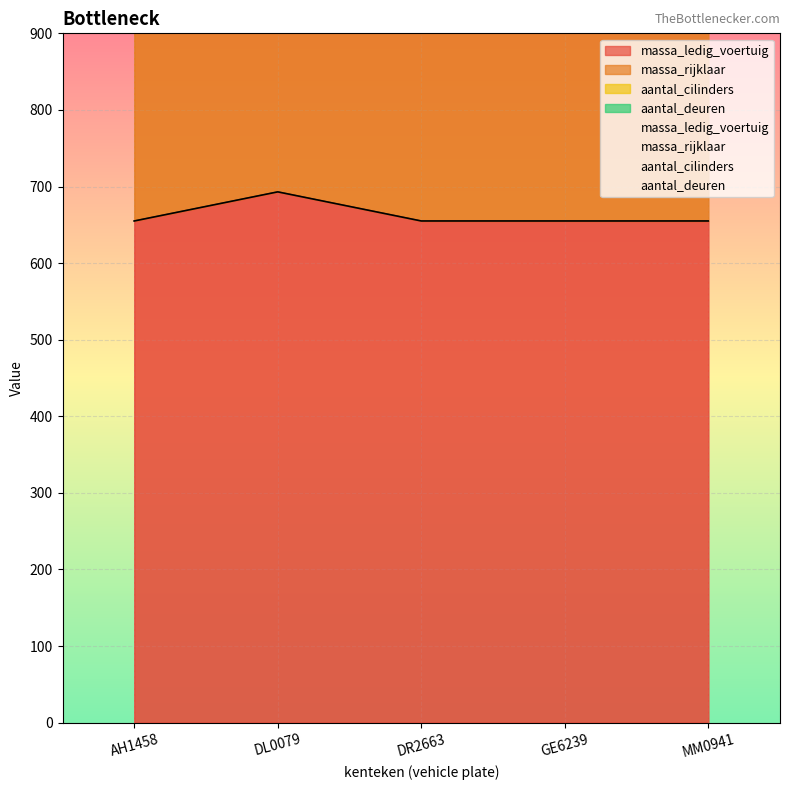

Between MM0941 and AH1458, which is larger?

MM0941